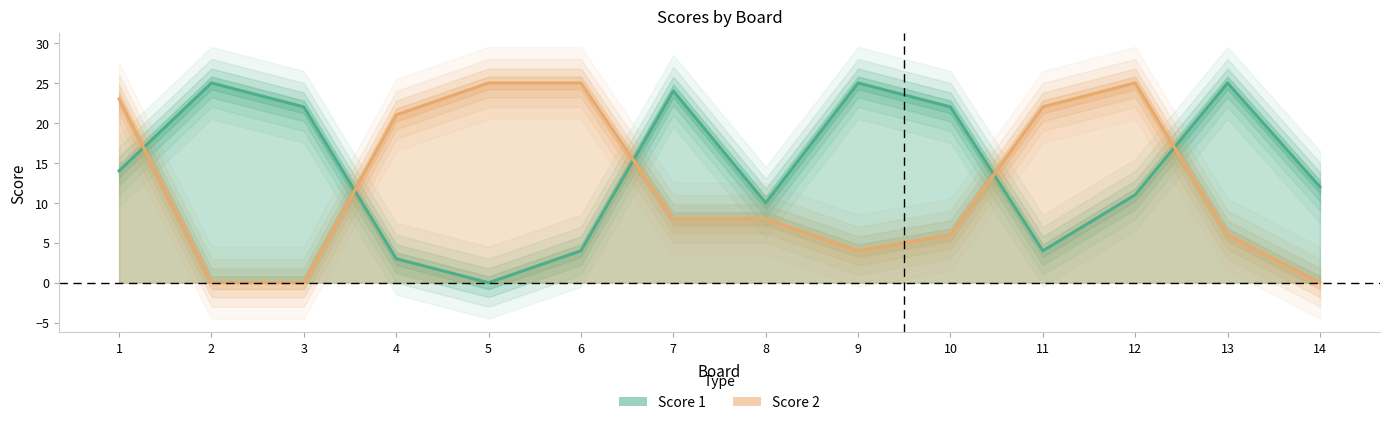

What is the maximum value shown in the chart?

25